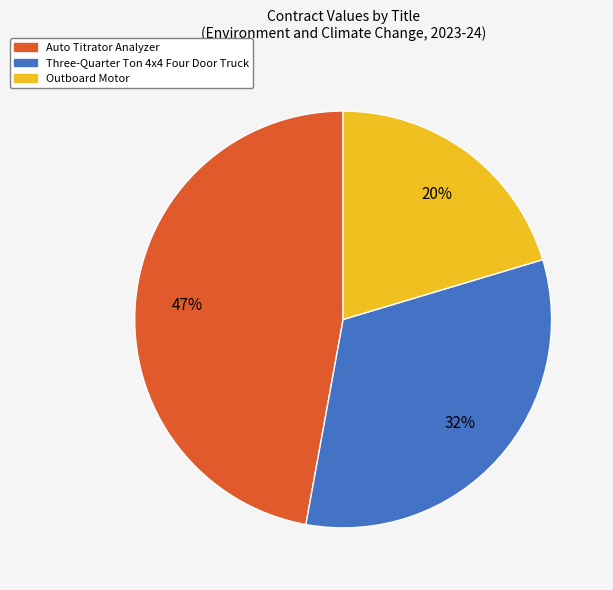

Rank the categories by value from lowest to highest.

Outboard Motor, Three-Quarter Ton 4x4 Four Door Truck, Auto Titrator Analyzer